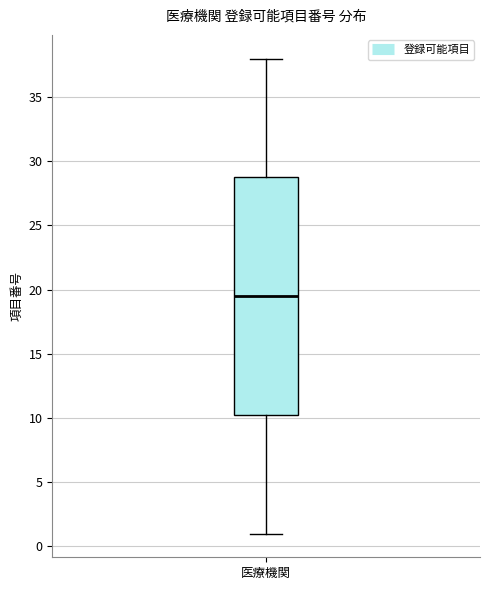

Where does the lower whisker of the box for 医療機関 end on the y-axis? The values are not printed on the chart, so give them approximately, as read against the axis.

1.0